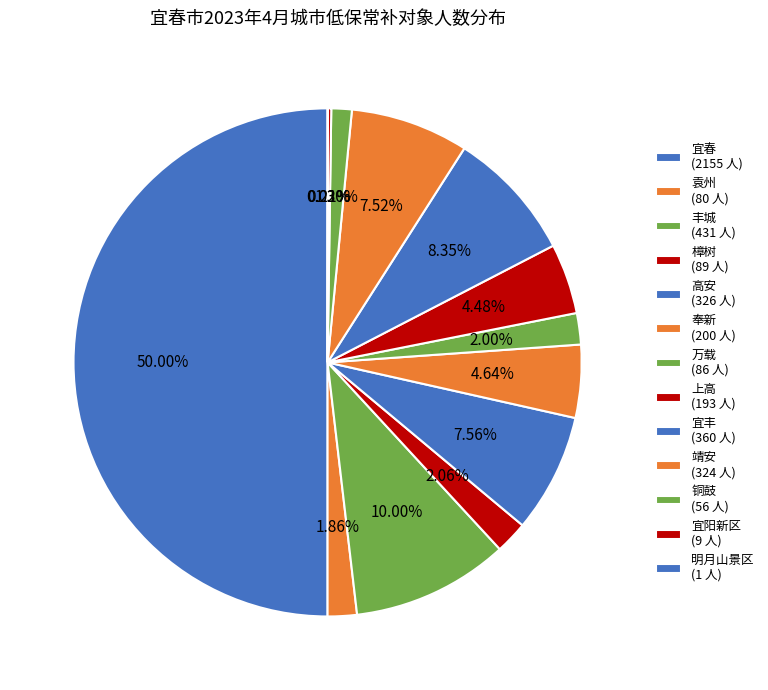

To the nearest percent, what is the difference between the largest and smallest slice percentages?

50%